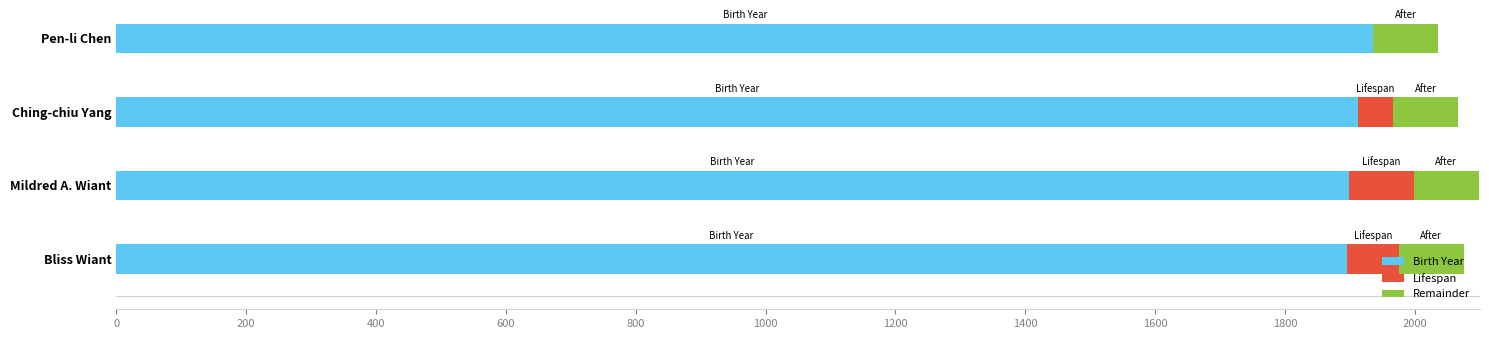

The value of Birth Year at Pen-li Chen is 744. True or false?

False